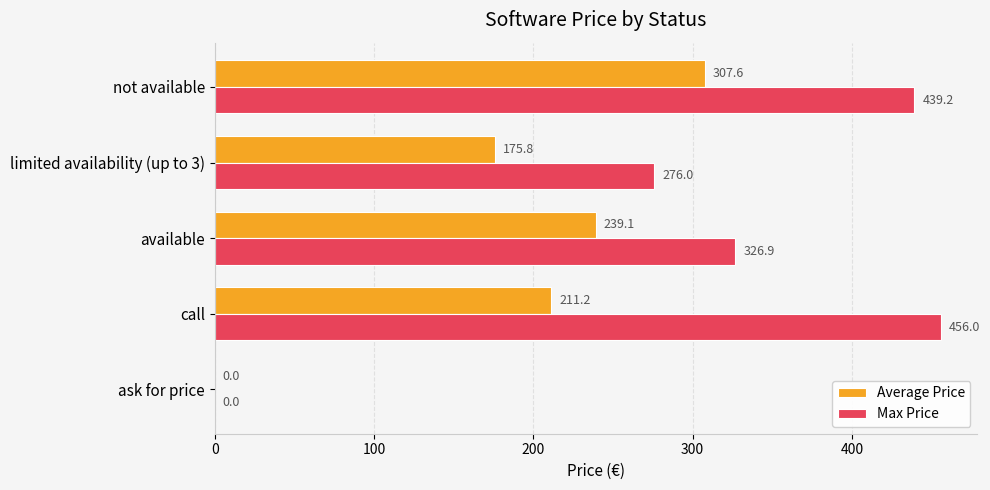

True or false: Max Price has a value of 456.0 at call.

True